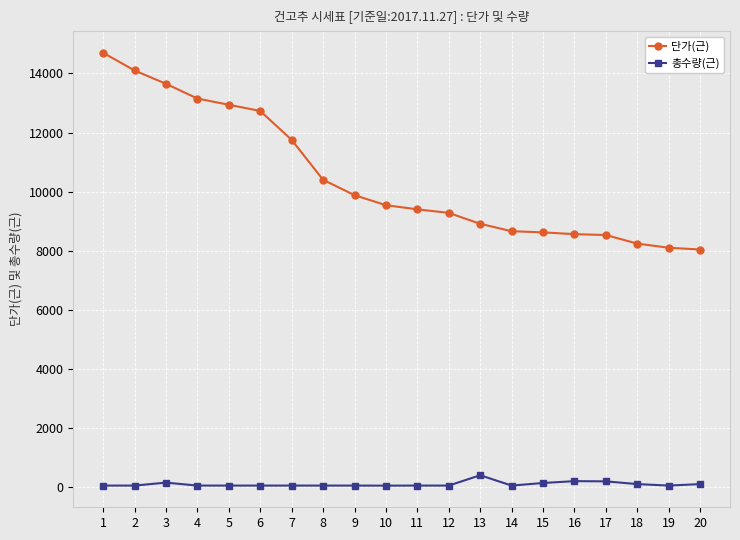

Does the chart have visible grid lines?

Yes